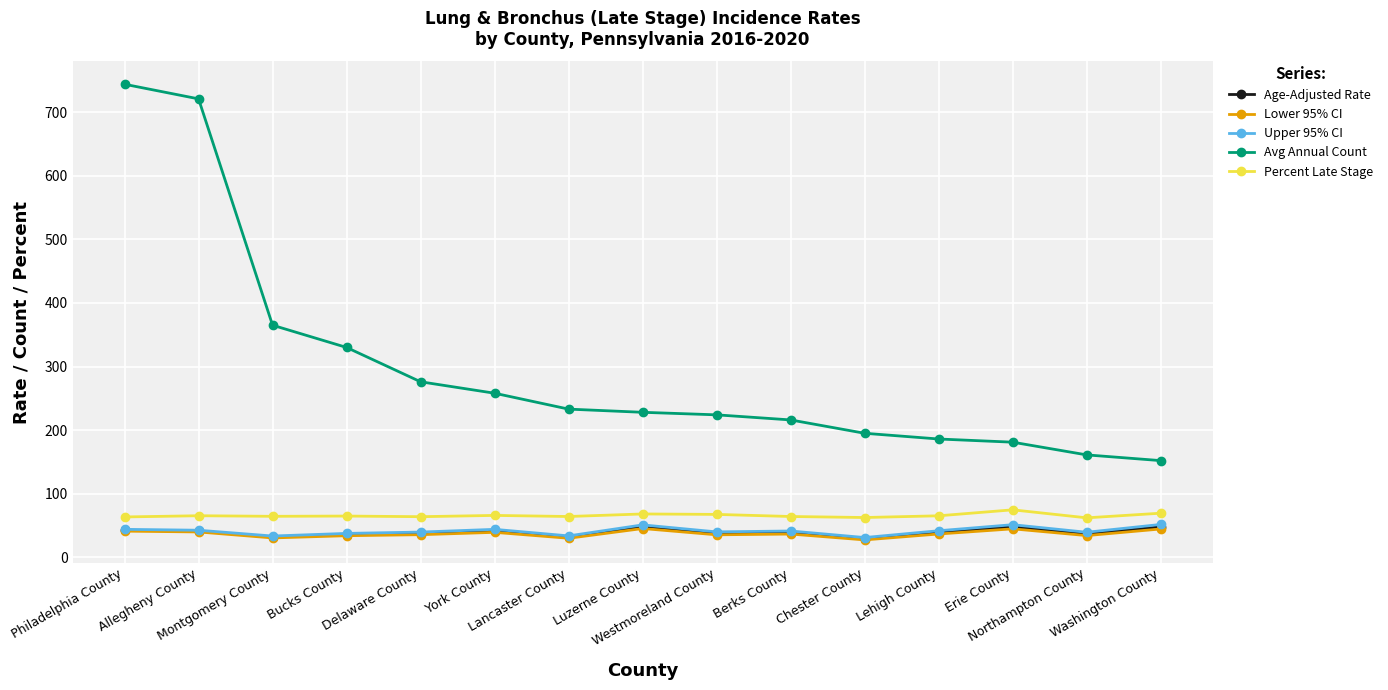

Read the Upper 95% CI value at York County.

43.9